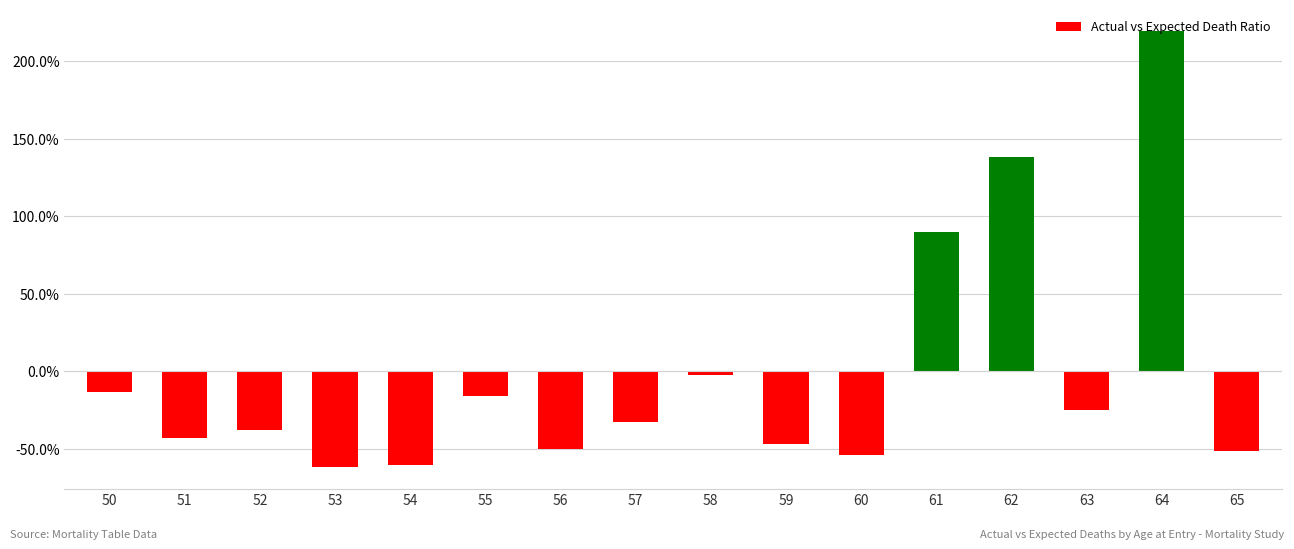

What is the difference between the second highest and second lowest values?

2.0